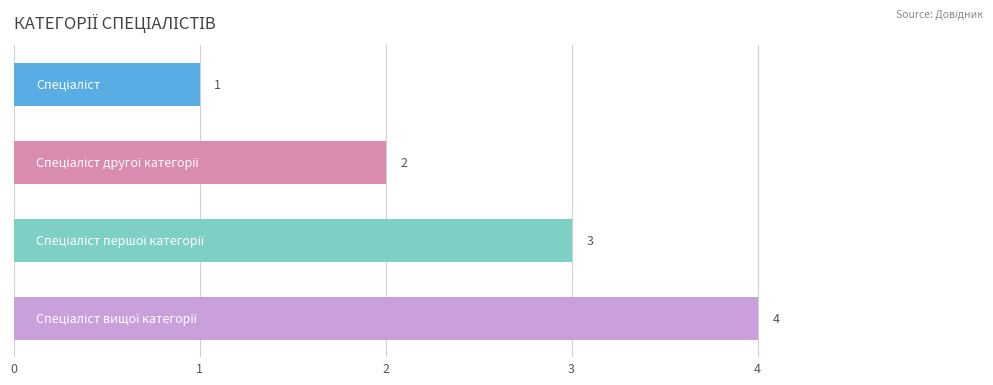

What is the sum of all values?

10